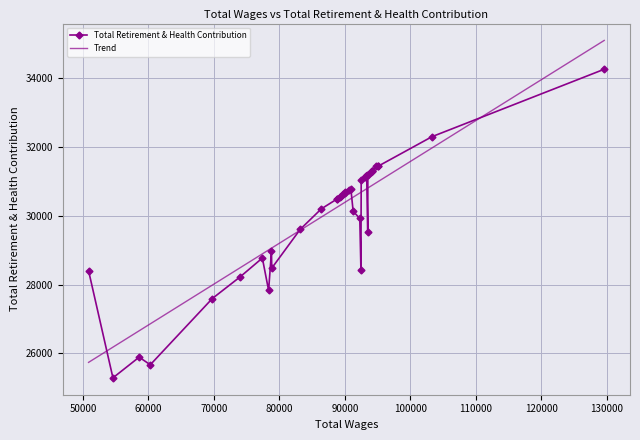

Rank the series by their maximum value, from highest to lowest.

Trend, Total Retirement & Health Contribution